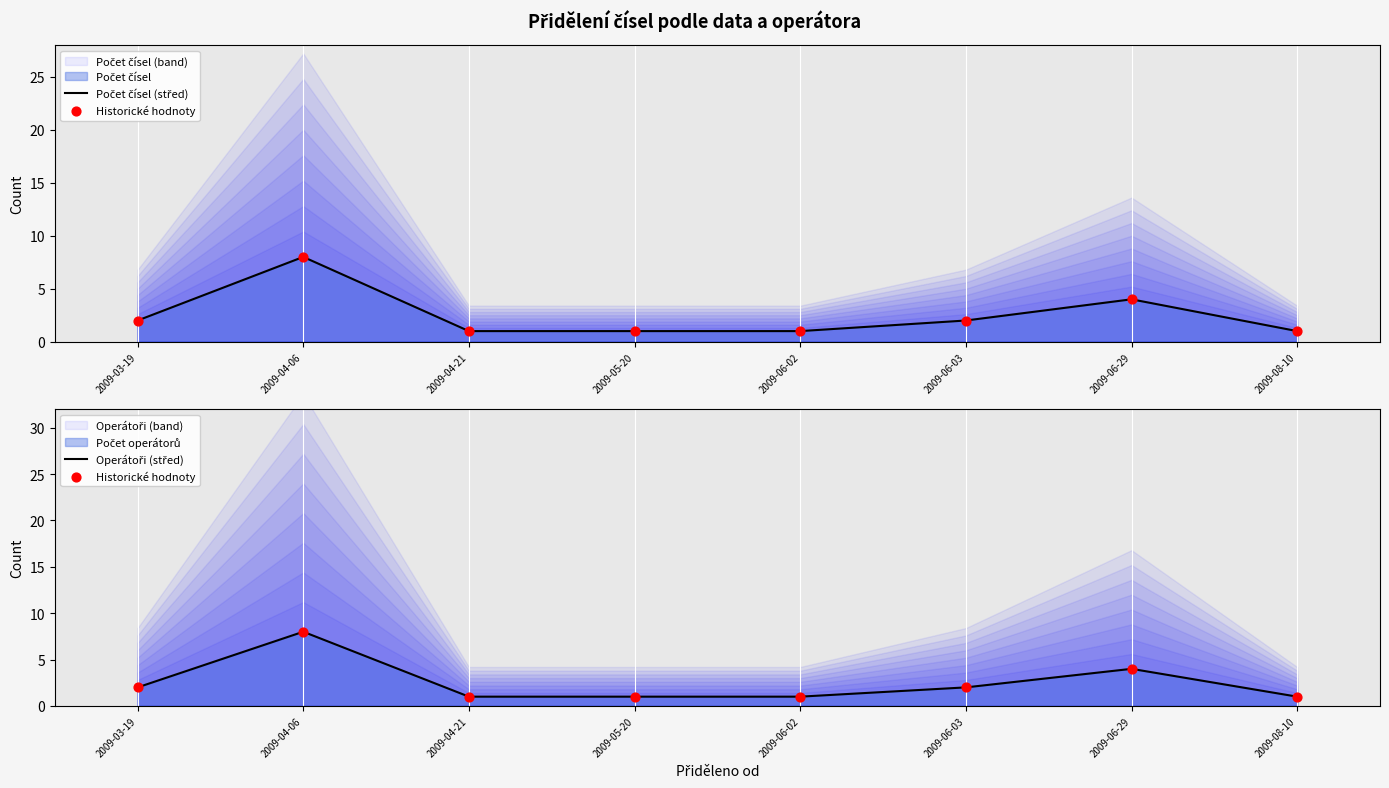

Which series has the largest Y range (max minus min)?

Počet čísel (střed)